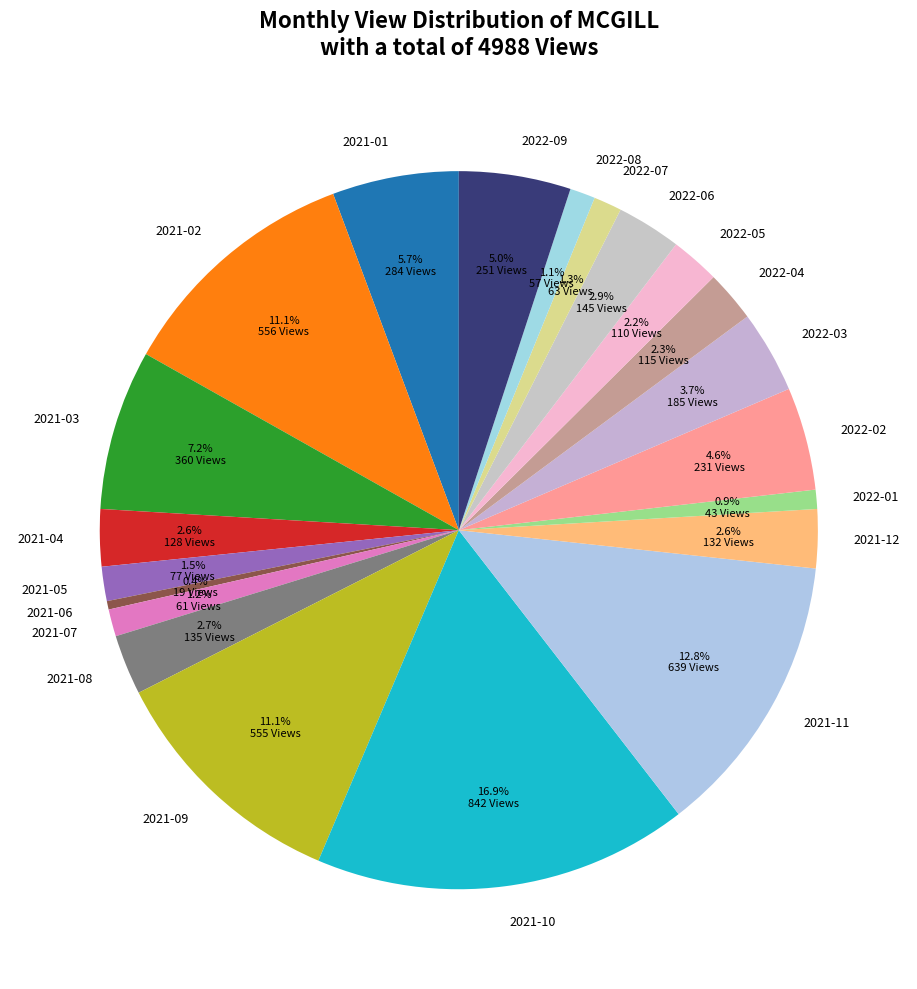

Which has a higher value, 2021-03 or 2021-05?

2021-03